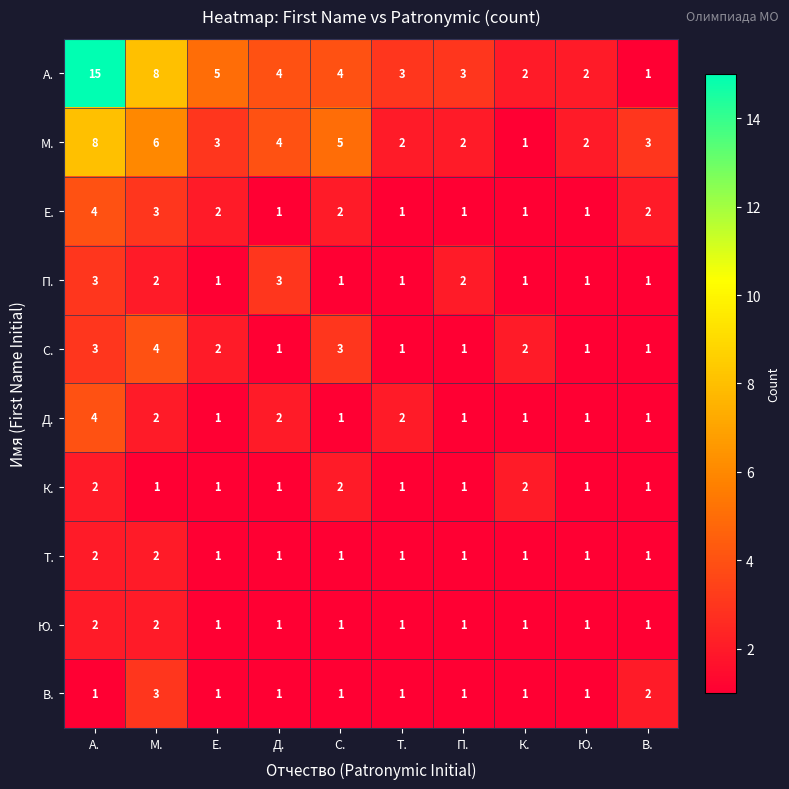

Which series has the largest total across all categories?

А.